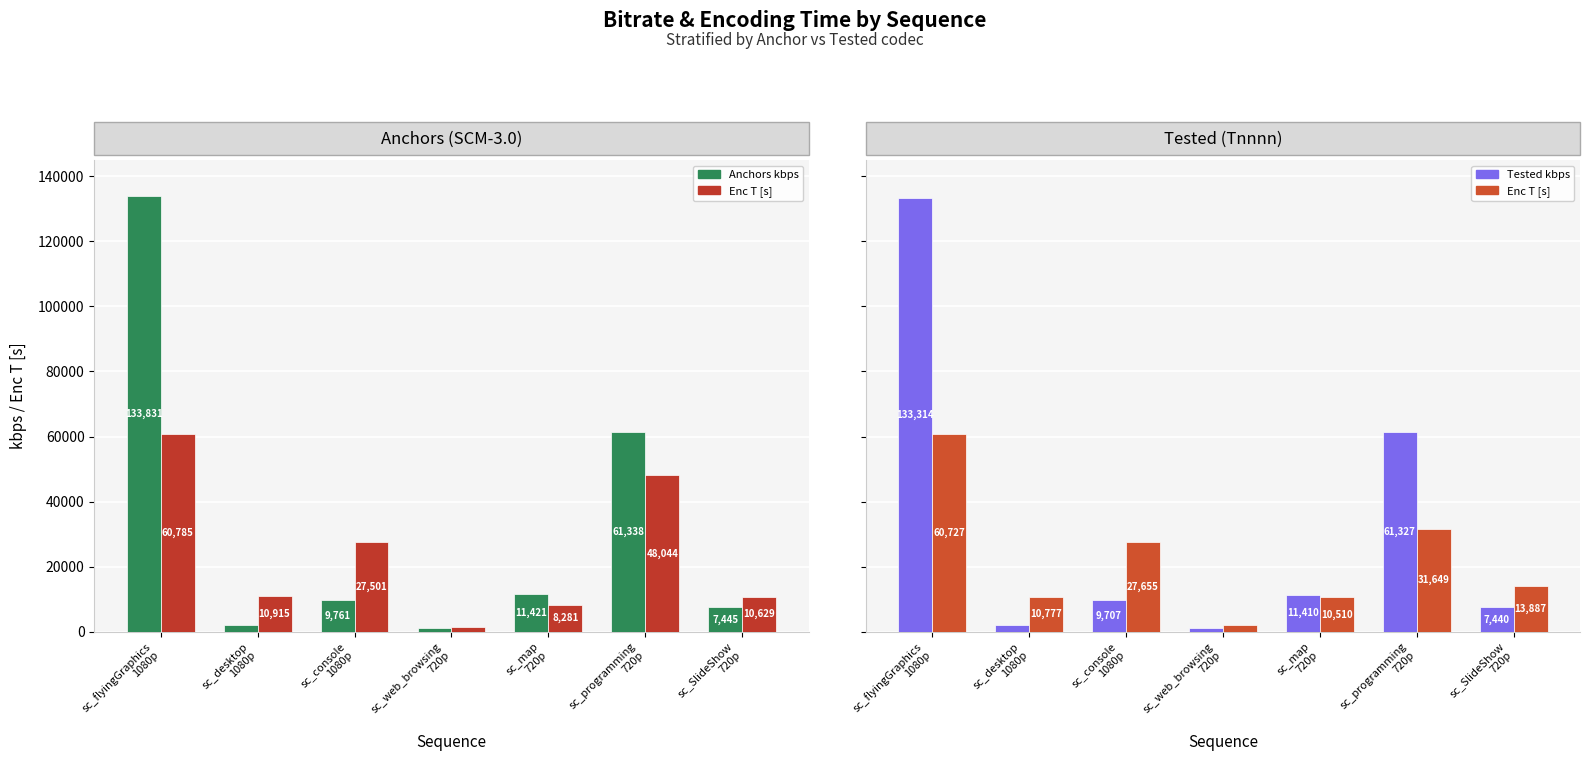

The value of Tested kbps at sc_web_browsing
720p is 1170.2. True or false?

True